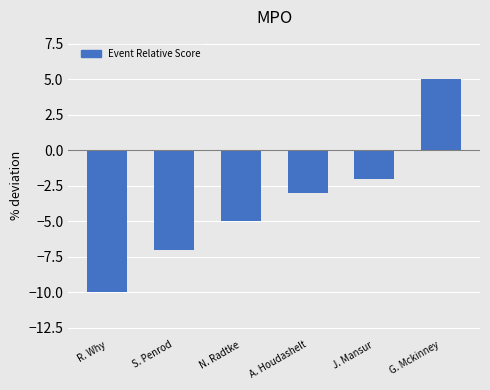

At which label is the value closest to -2?

J. Mansur